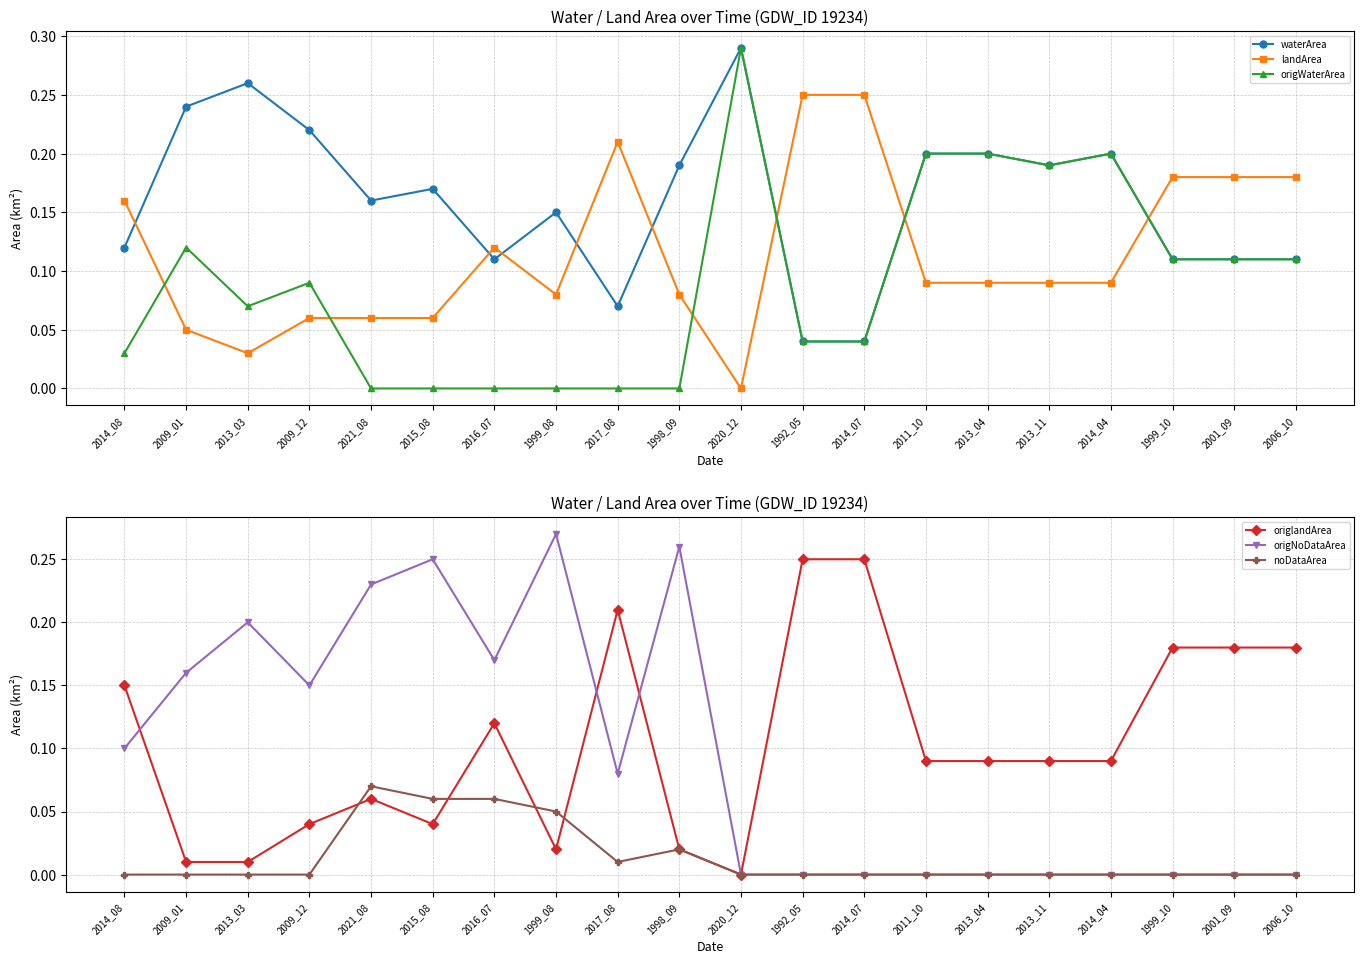

Count the number of data series in this chart.

6